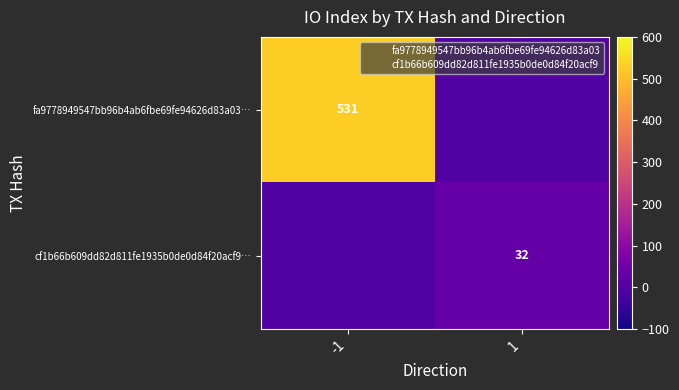

Is the value of fa9778949547bb96b4ab6fbe69fe94626d83a03… at -1 greater than the value of cf1b66b609dd82d811fe1935b0de0d84f20acf9… at 1?

Yes